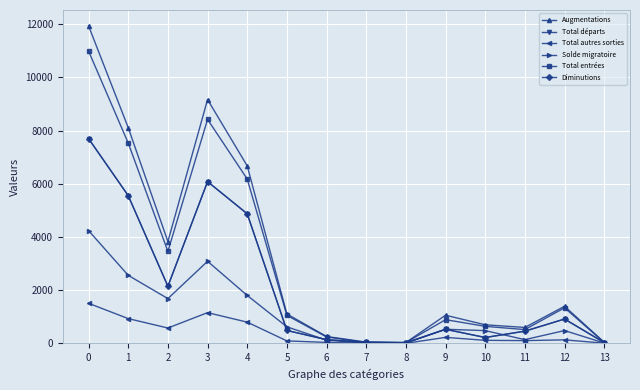

Is the value of Total entrées at 10 greater than the value of Solde migratoire at 5?

Yes